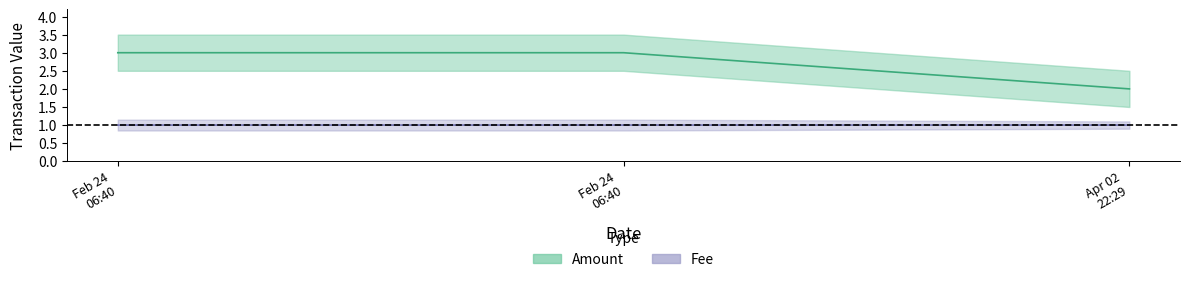

What is the difference between the highest and lowest values at Apr 02 22:29?

1.0